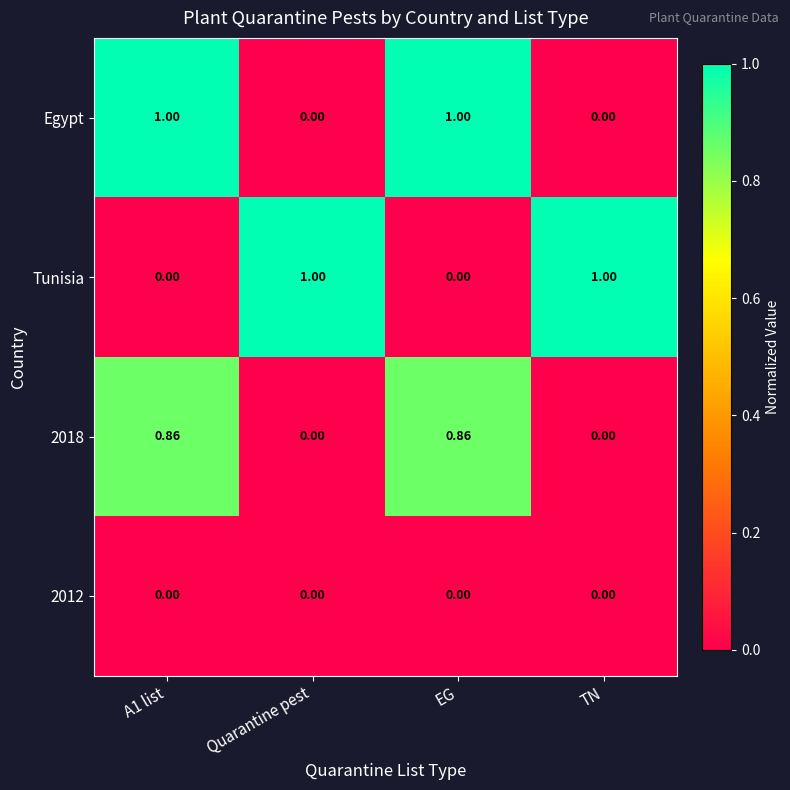

Is the value of Tunisia at TN greater than the value of 2018 at Quarantine pest?

Yes